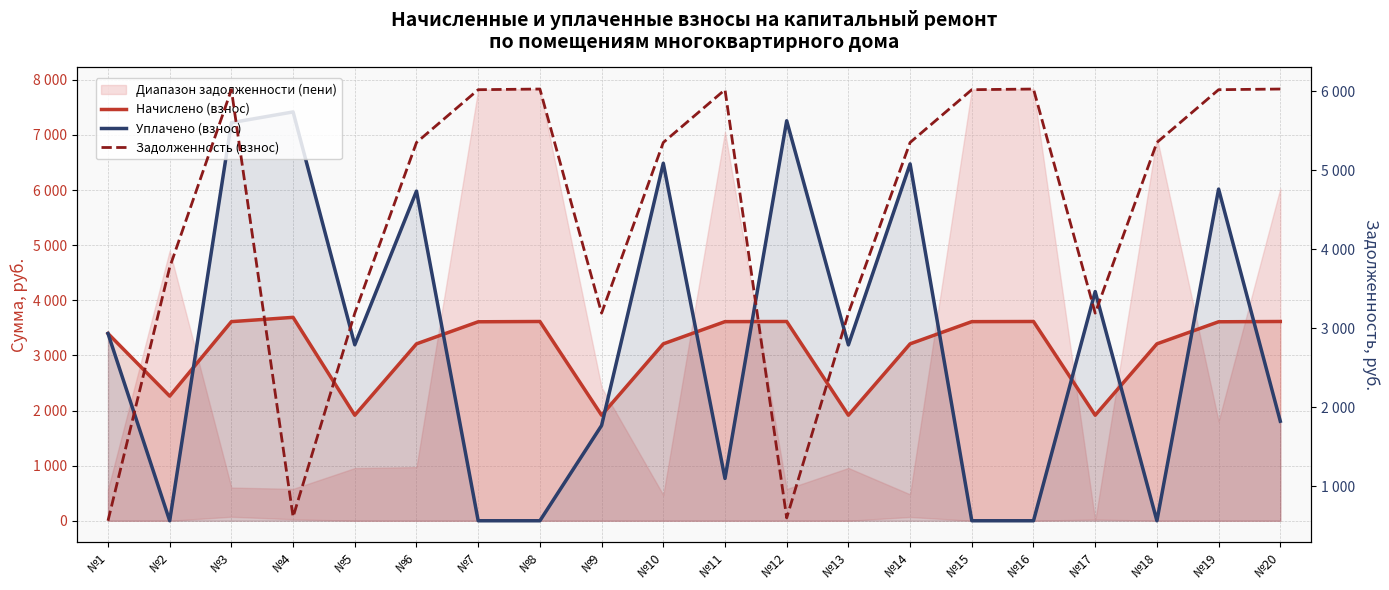

What is the highest value of the Уплачено (взнос) series?

7417.6